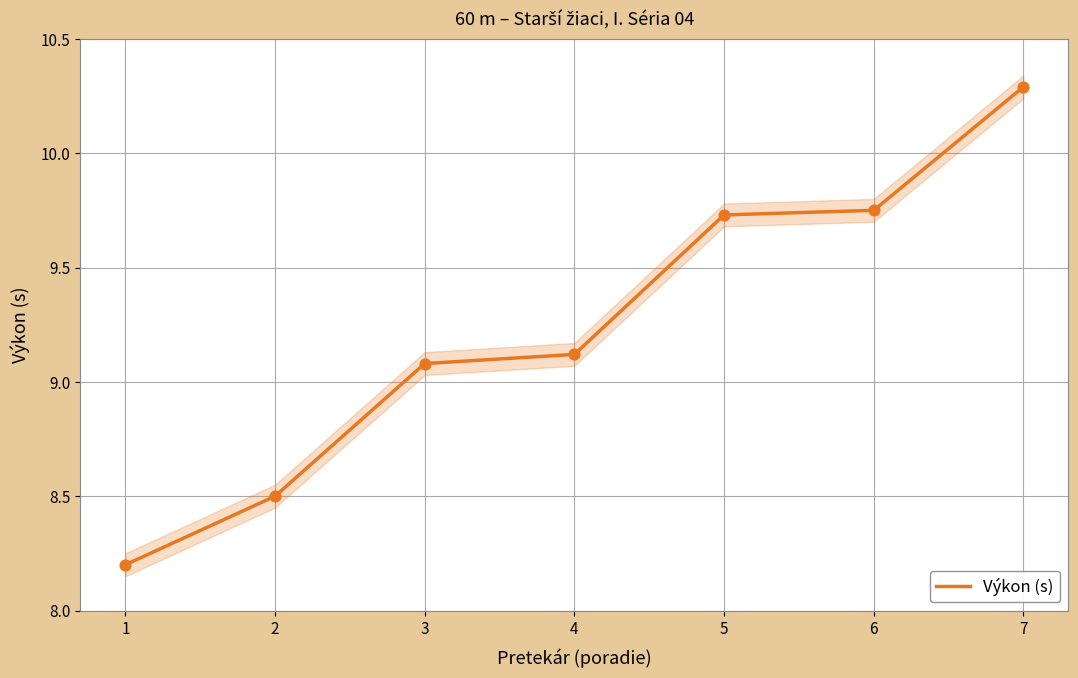

What is the ratio of the value at 2 to the value at 3?

0.9